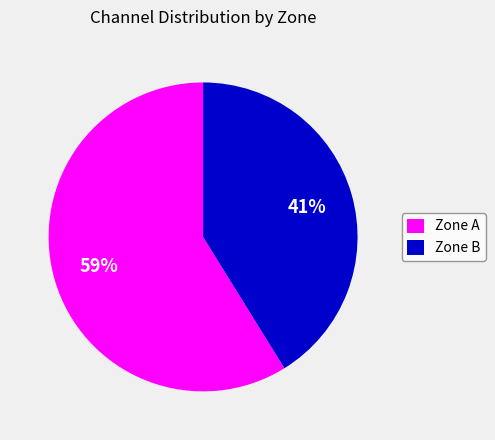

To the nearest percent, what is the difference between the largest and smallest slice percentages?

18%